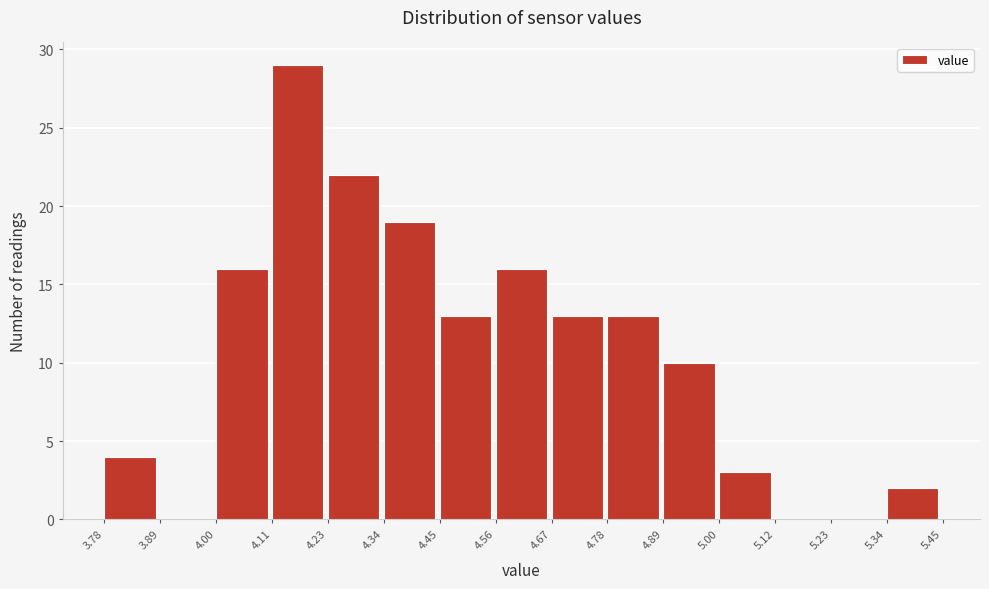

Reading left to right, transcribe this chart: for each bar, give the range it covers on the x-axis and its height. The values are not printed on the chart, so give them approximately, as read against the axis.

3.78 to 3.89: 4
3.89 to 4.00: 0
4.00 to 4.11: 16
4.11 to 4.23: 29
4.23 to 4.34: 22
4.34 to 4.45: 19
4.45 to 4.56: 13
4.56 to 4.67: 16
4.67 to 4.78: 13
4.78 to 4.89: 13
4.89 to 5.00: 10
5.00 to 5.12: 3
5.12 to 5.23: 0
5.23 to 5.34: 0
5.34 to 5.45: 2